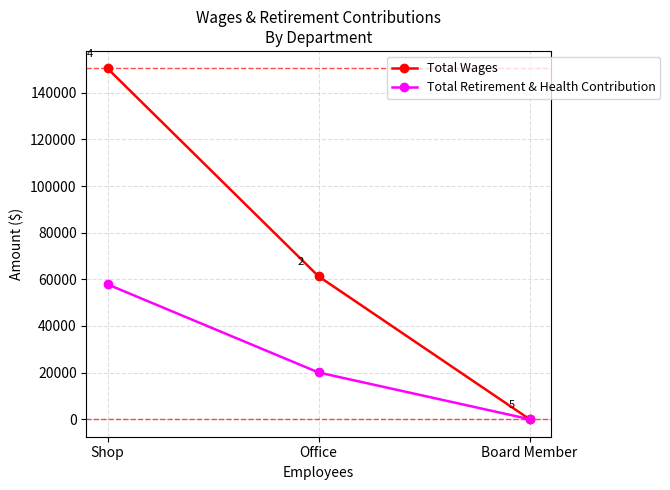

What are all the series names shown in the legend?

Total Wages, Total Retirement & Health Contribution